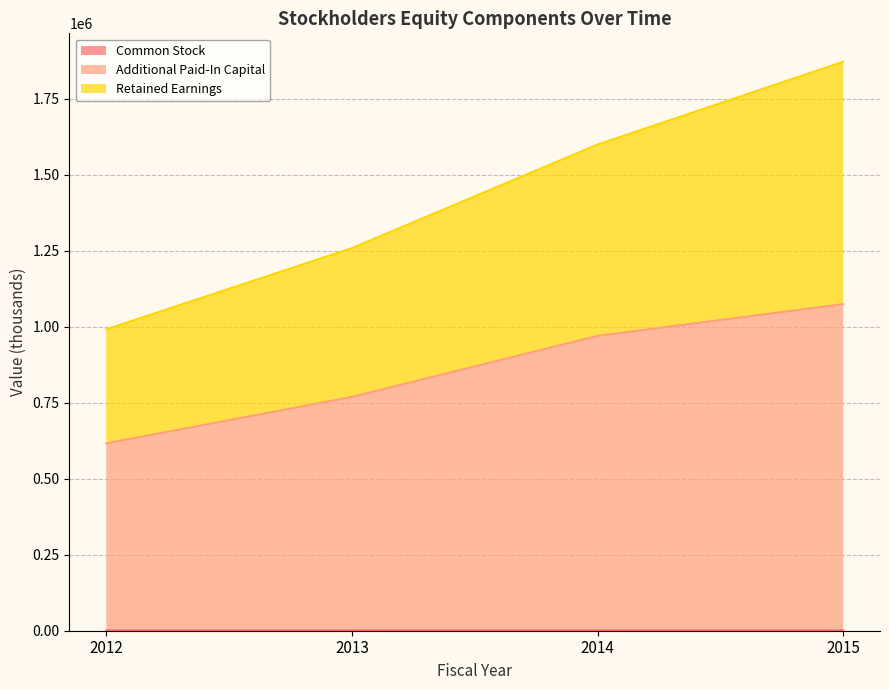

What is the difference between the second highest and second lowest values in the Additional Paid-In Capital series?

200949